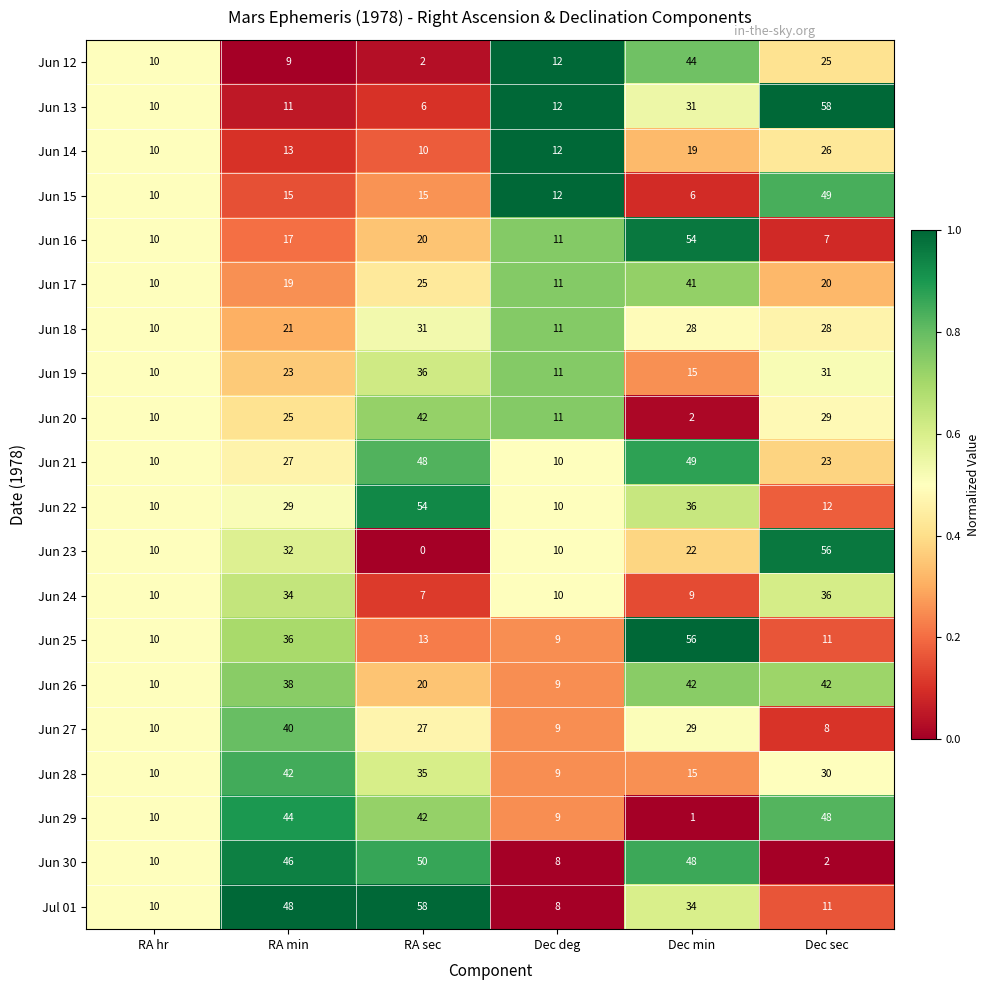

How many series are shown in this chart?

20